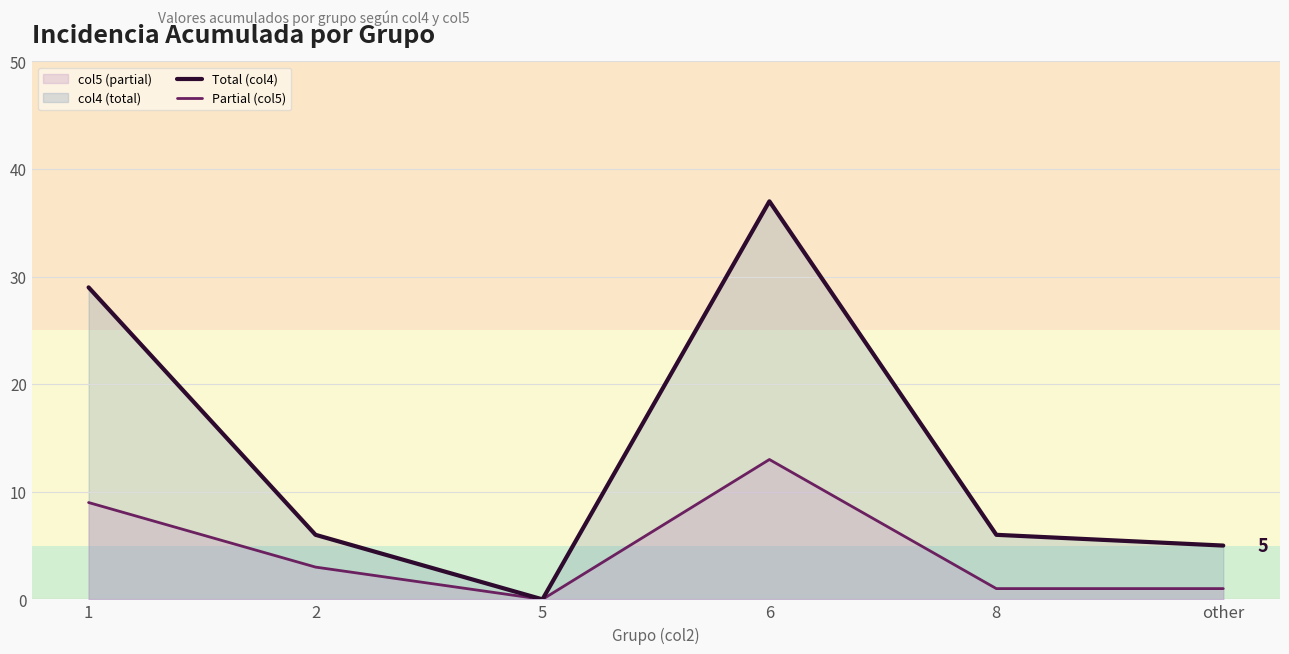

At which label is Total (col4) closest to 18?

1